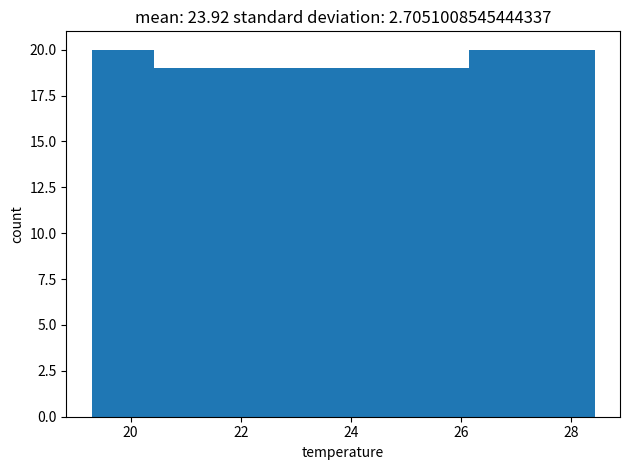

Reading left to right, transcribe this chart: for each bar, give the range it covers on the x-axis and its height. Neither the bar edges nor the heights are printed on the chart, so give them approximately, as read against the axes.

19.2 to 20.4: 20
20.4 to 21.6: 19
21.6 to 22.8: 19
22.8 to 23.8: 19
23.8 to 25.0: 19
25.0 to 26.2: 19
26.2 to 27.2: 20
27.2 to 28.4: 20